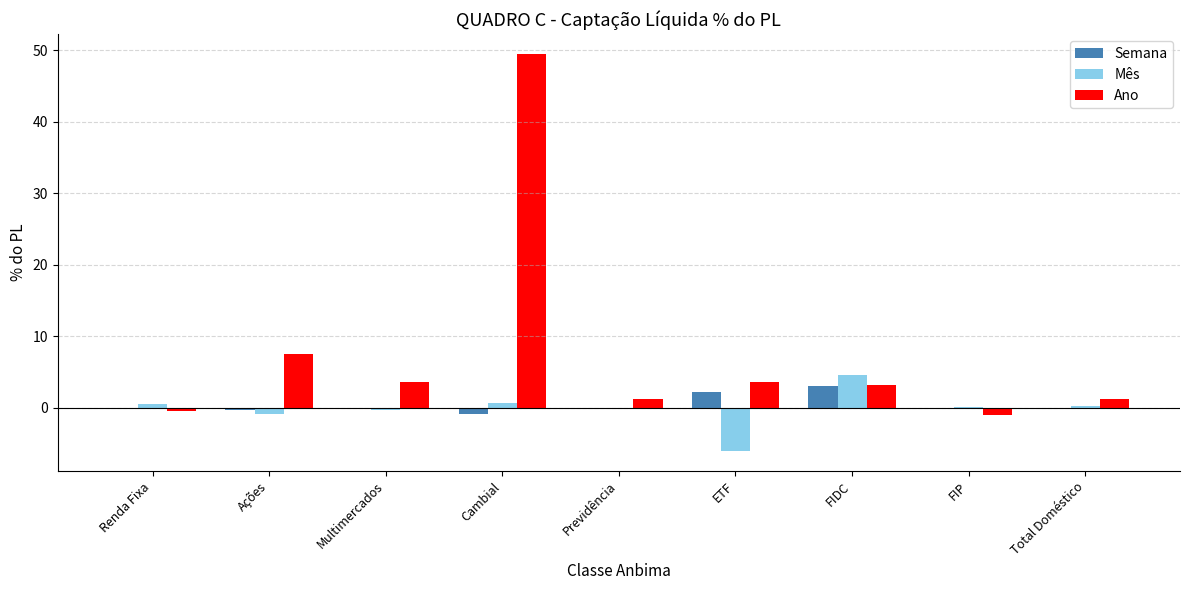

Read the Ano value at ETF.

3.6